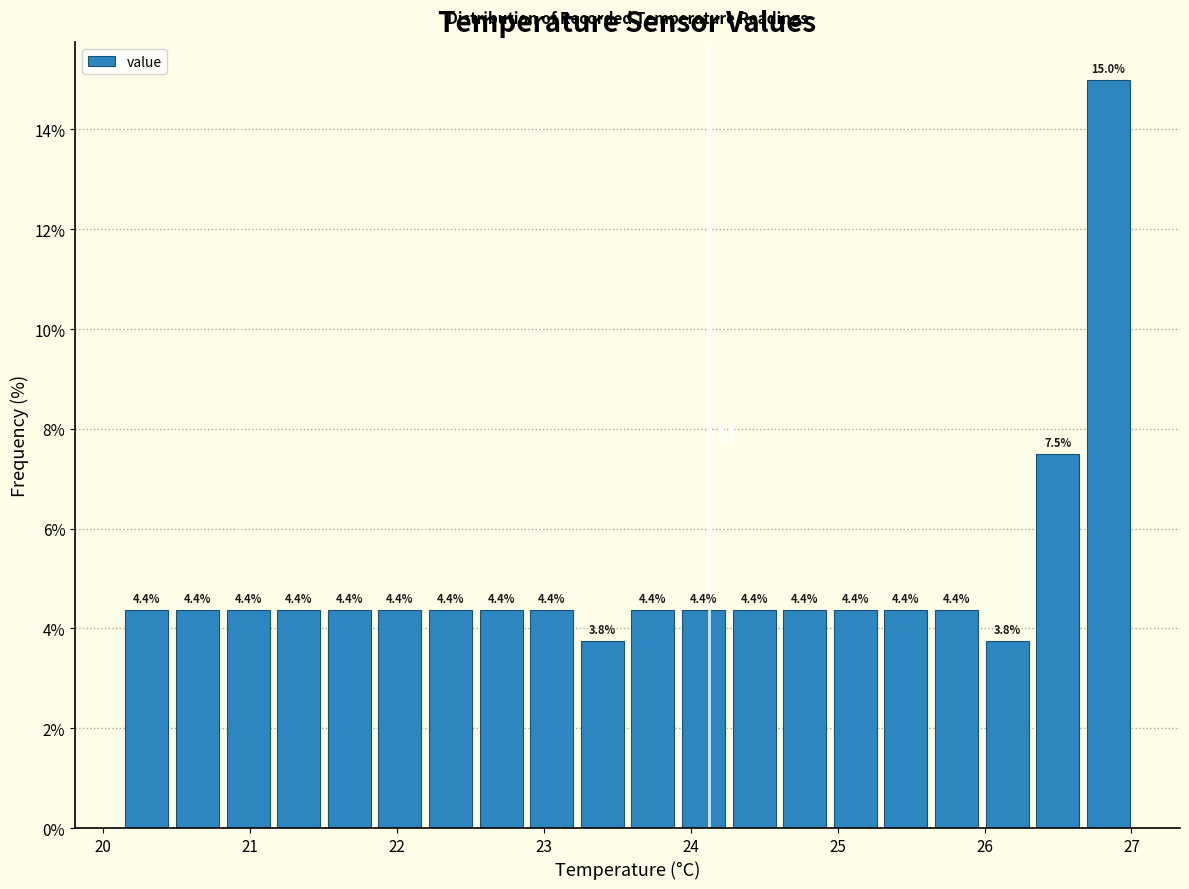

Around what value on the x-axis is the tallest bar? Give the approximate position of its centre, as read against the axis.

26.8